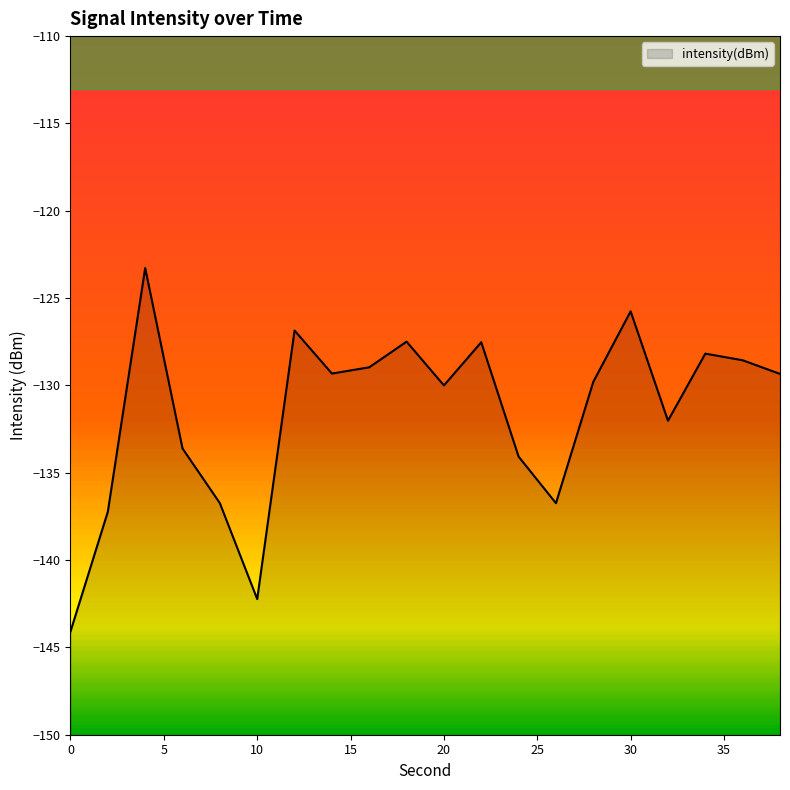

What is the change in value from 4 to 24?

-10.8